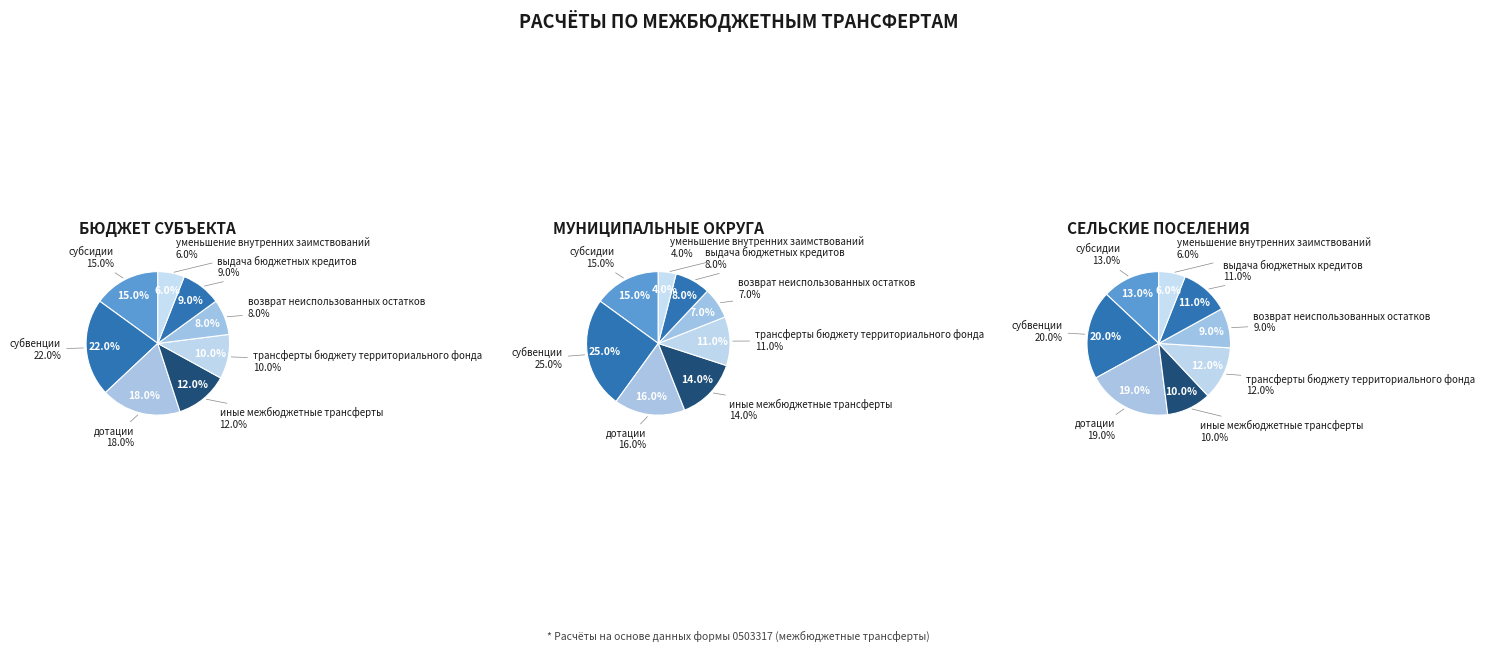

What is the smallest slice in the pie chart?

уменьшение внутренних заимствований